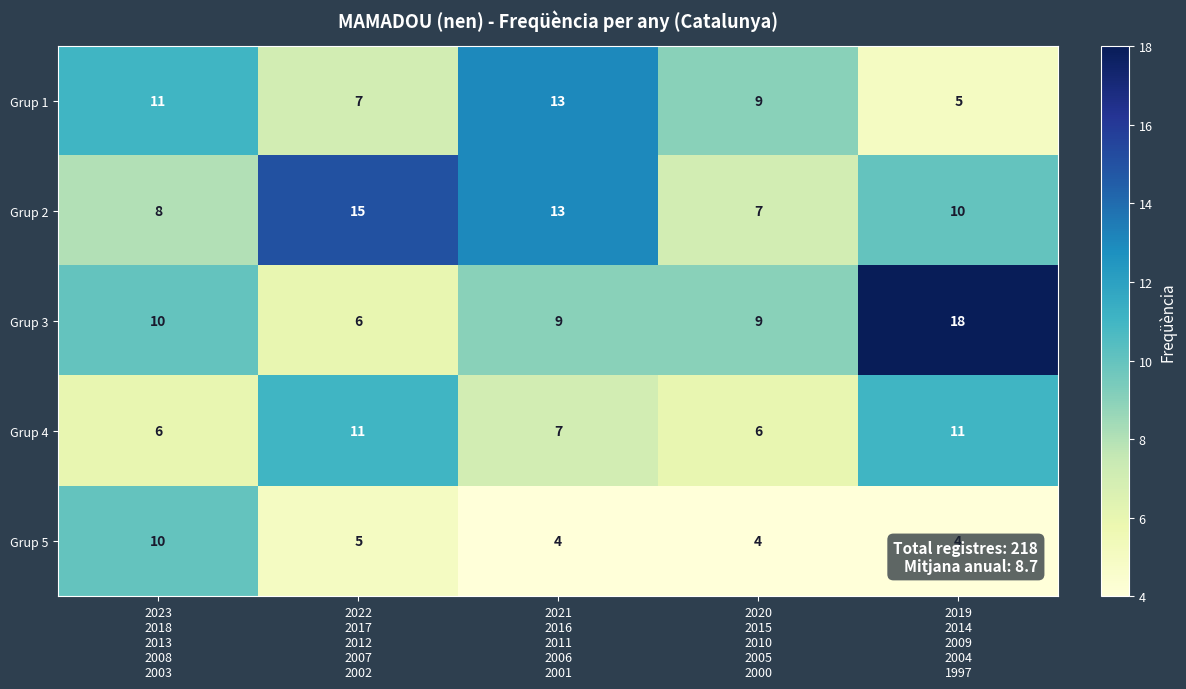

Rank the series by their maximum value, from highest to lowest.

Grup 3, Grup 2, Grup 1, Grup 4, Grup 5